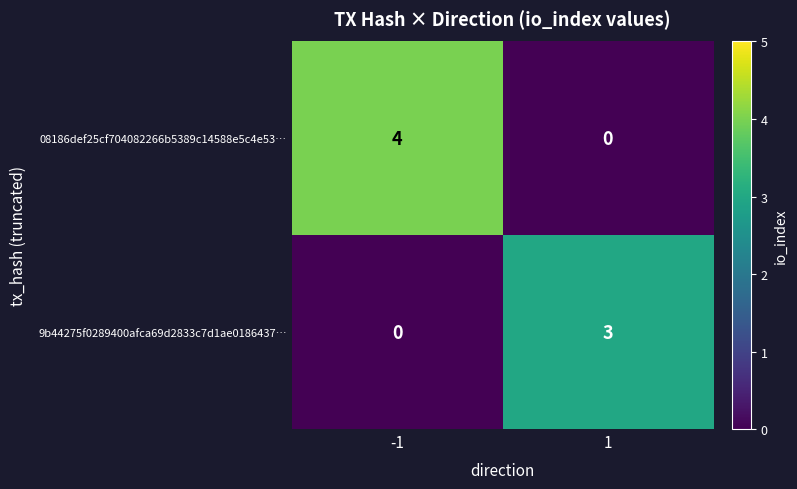

What is the sum of the 08186def25cf704082266b5389c14588e5c4e53… values at 1 and -1?

4